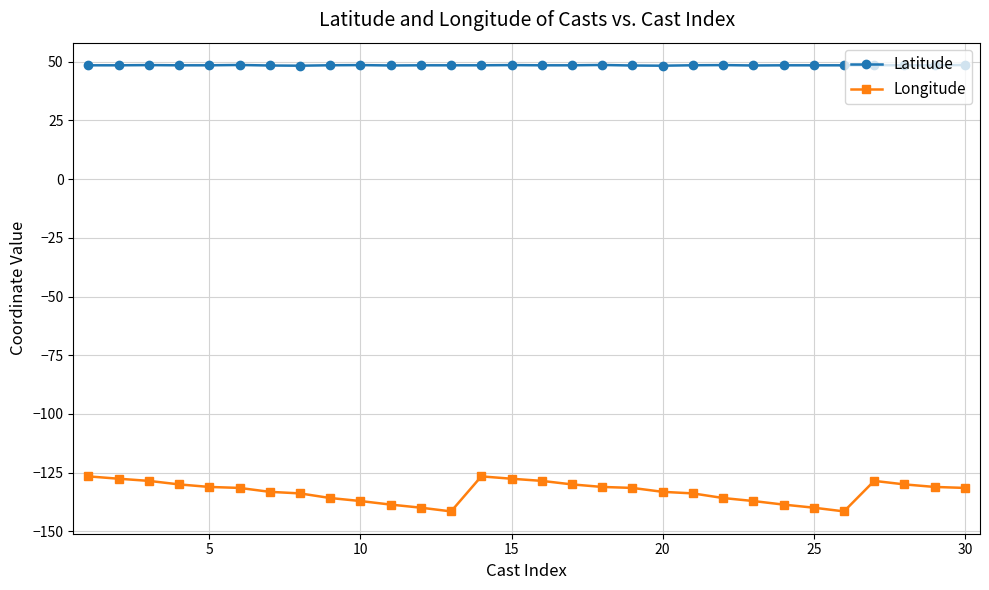

True or false: Longitude and Latitude cross at least once.

False